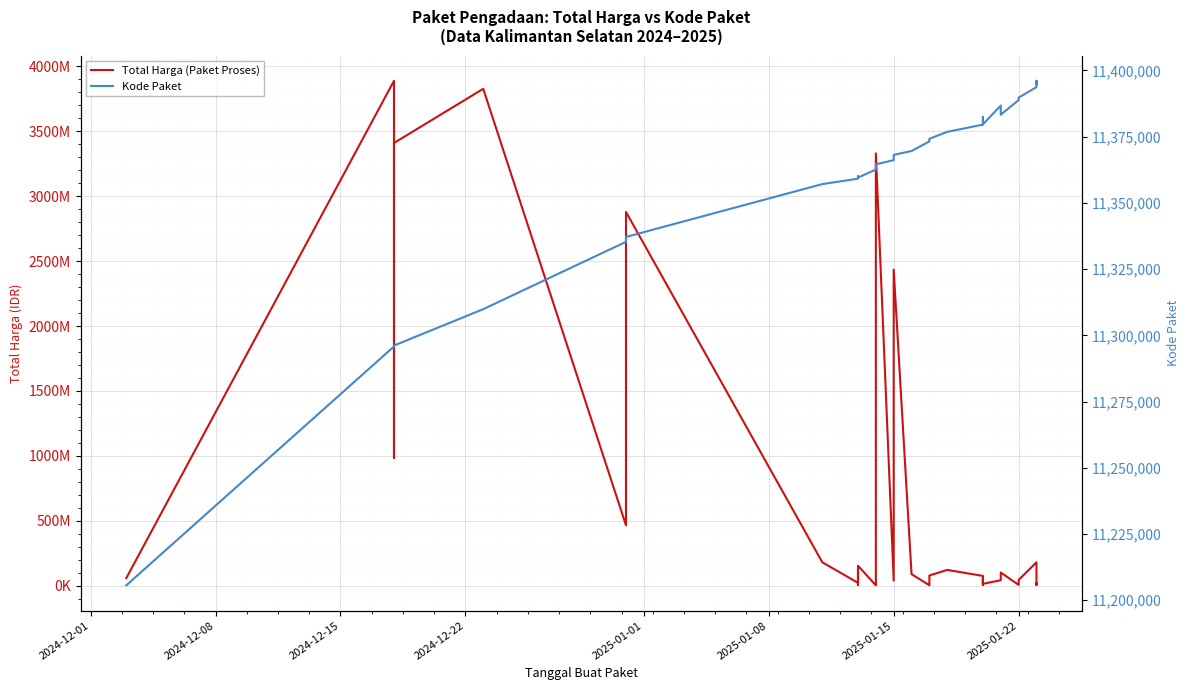

What is the difference between the maximum and minimum values in the Total Harga (Paket Proses) series?

3886891600